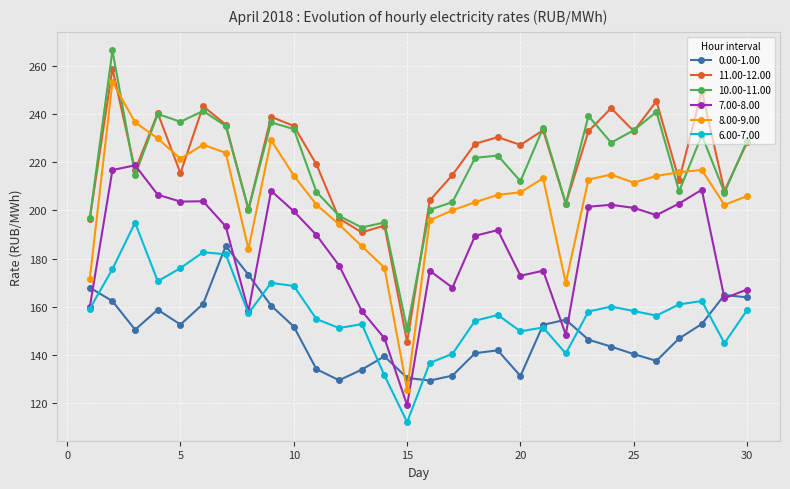

What is the maximum value shown in the chart?

266.4